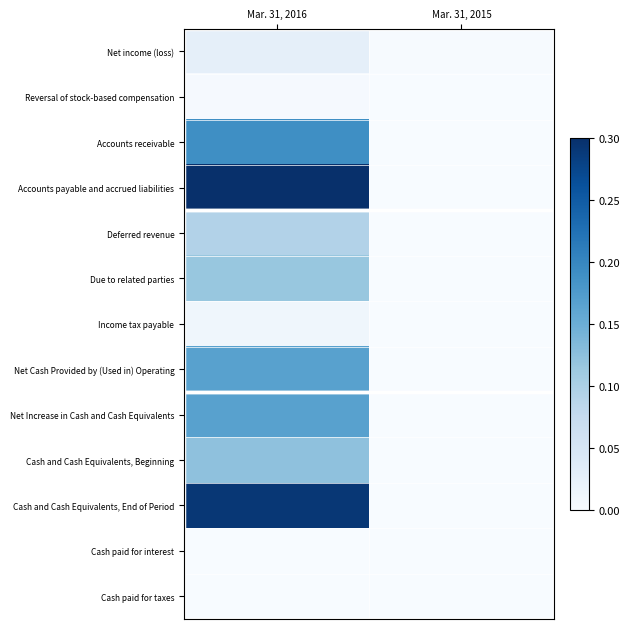

Reading left to right, extract all data points from this chart.

Net income (loss): Mar. 31, 2016=0.0	Mar. 31, 2015=0.0
Reversal of stock-based compensation: Mar. 31, 2016=0.0	Mar. 31, 2015=0.0
Accounts receivable: Mar. 31, 2016=0.2	Mar. 31, 2015=0.0
Accounts payable and accrued liabilities: Mar. 31, 2016=0.3	Mar. 31, 2015=0.0
Deferred revenue: Mar. 31, 2016=0.1	Mar. 31, 2015=0.0
Due to related parties: Mar. 31, 2016=0.1	Mar. 31, 2015=0.0
Income tax payable: Mar. 31, 2016=0.0	Mar. 31, 2015=0.0
Net Cash Provided by (Used in) Operating: Mar. 31, 2016=0.2	Mar. 31, 2015=0.0
Net Increase in Cash and Cash Equivalents: Mar. 31, 2016=0.2	Mar. 31, 2015=0.0
Cash and Cash Equivalents, Beginning: Mar. 31, 2016=0.1	Mar. 31, 2015=0.0
Cash and Cash Equivalents, End of Period: Mar. 31, 2016=0.3	Mar. 31, 2015=0.0
Cash paid for interest: Mar. 31, 2016=0.0	Mar. 31, 2015=0.0
Cash paid for taxes: Mar. 31, 2016=0.0	Mar. 31, 2015=0.0